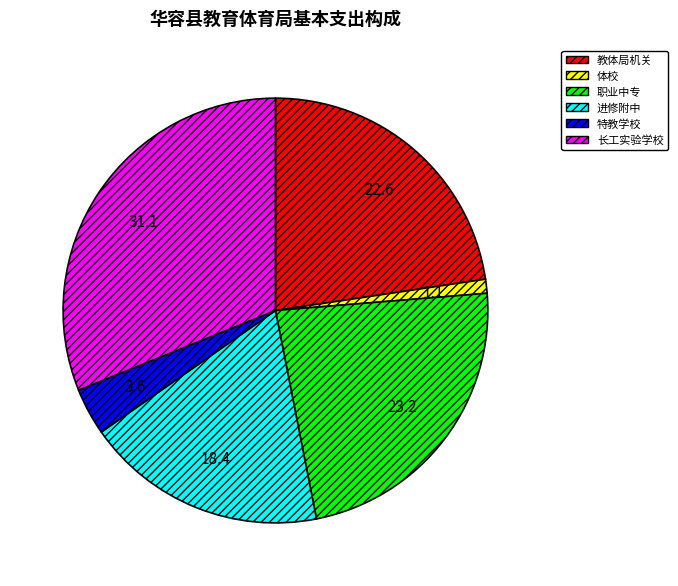

Between 体校 and 教体局机关, which is larger?

教体局机关